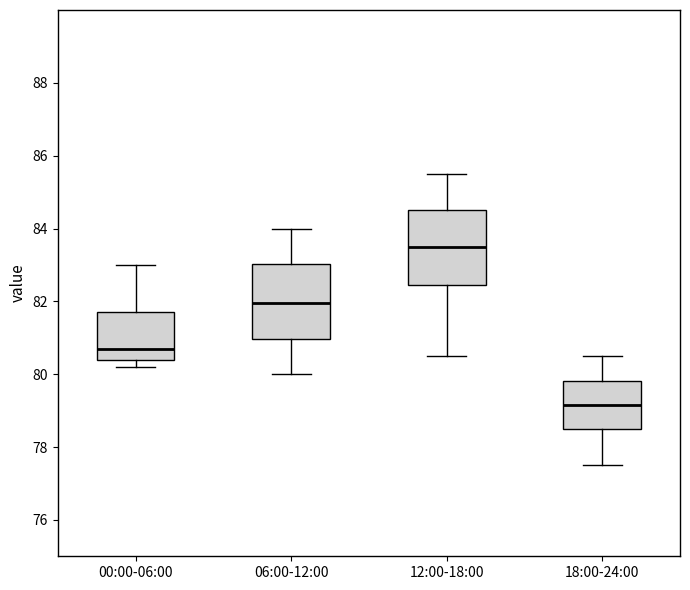

Where does the lower whisker of the box for 12:00-18:00 end on the y-axis? The values are not printed on the chart, so give them approximately, as read against the axis.

80.6